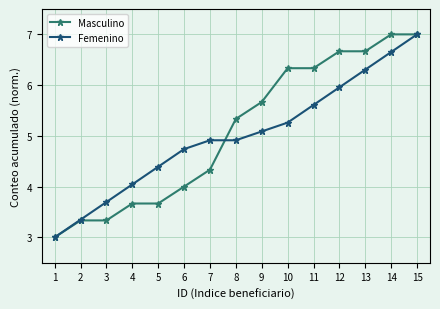

At 9, list the series in order from smallest to largest.

Femenino, Masculino